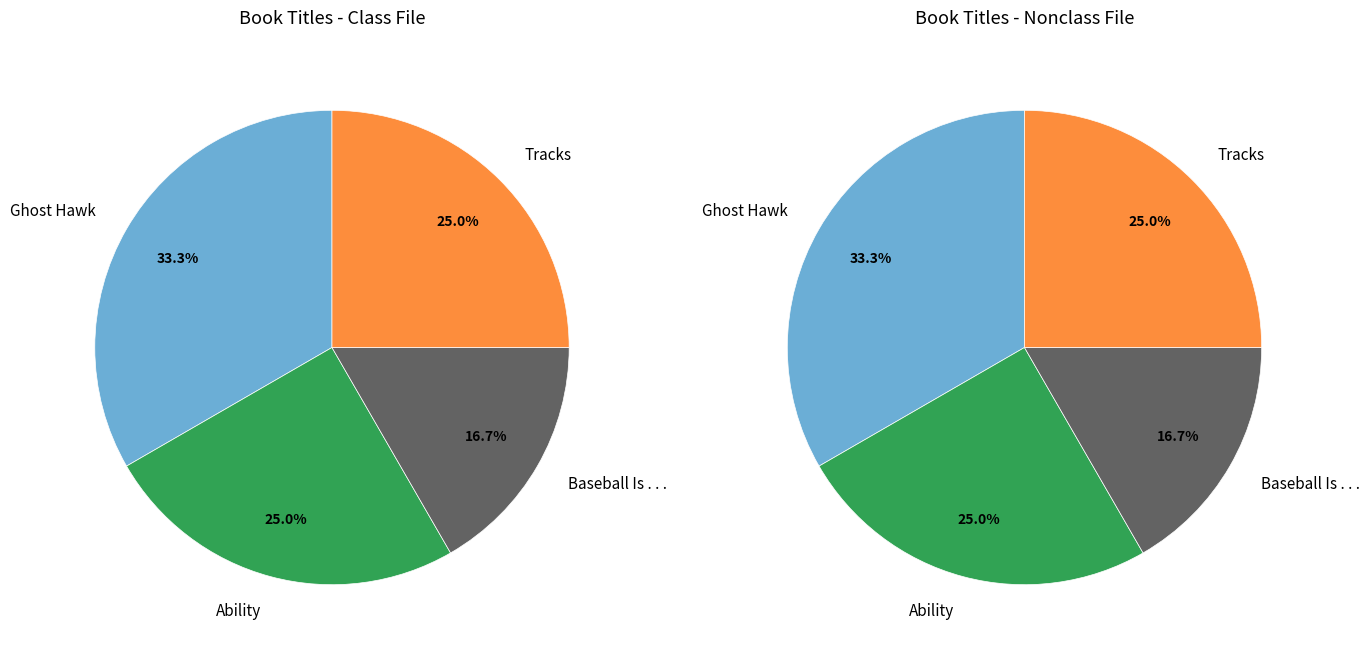

What is the change in value from Ghost Hawk to Tracks?

-1